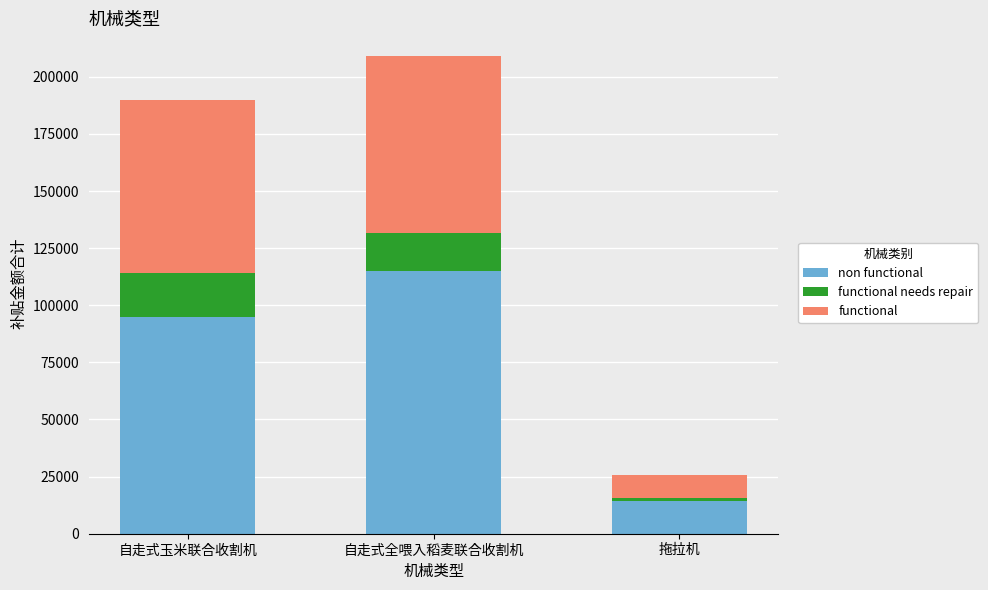

At which category is the sum across all series the highest?

自走式全喂入稻麦联合收割机